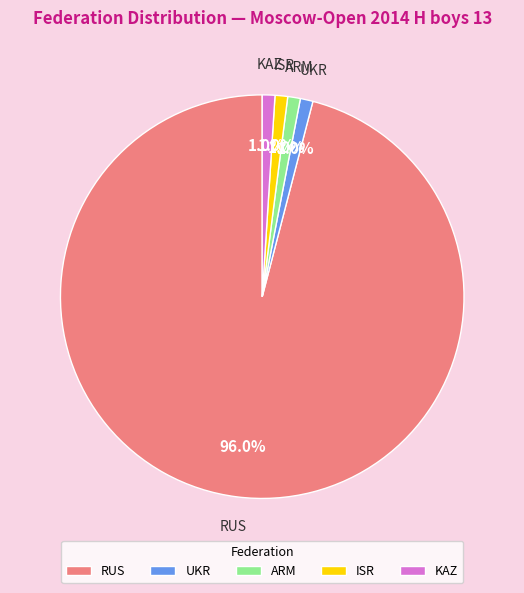

Does any single category account for the majority?

Yes